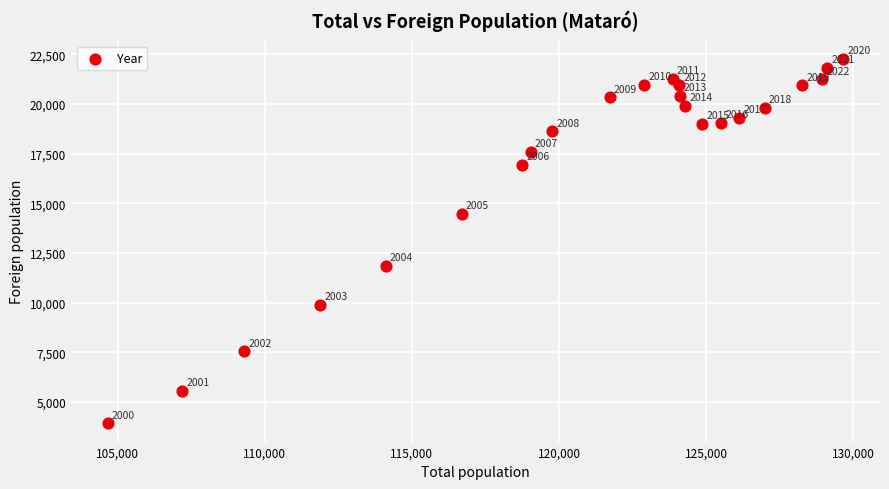

What is the range of X values (max minus min)?

25002